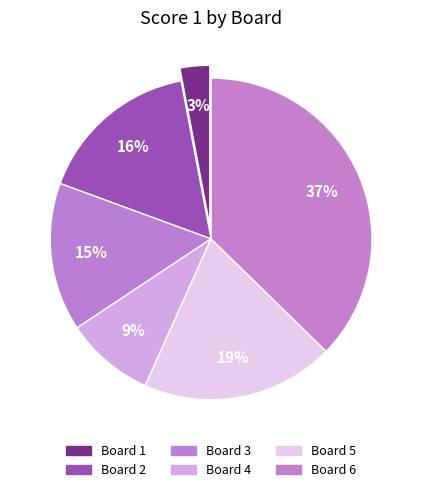

Rank the categories by value from lowest to highest.

Board 1, Board 4, Board 3, Board 2, Board 5, Board 6